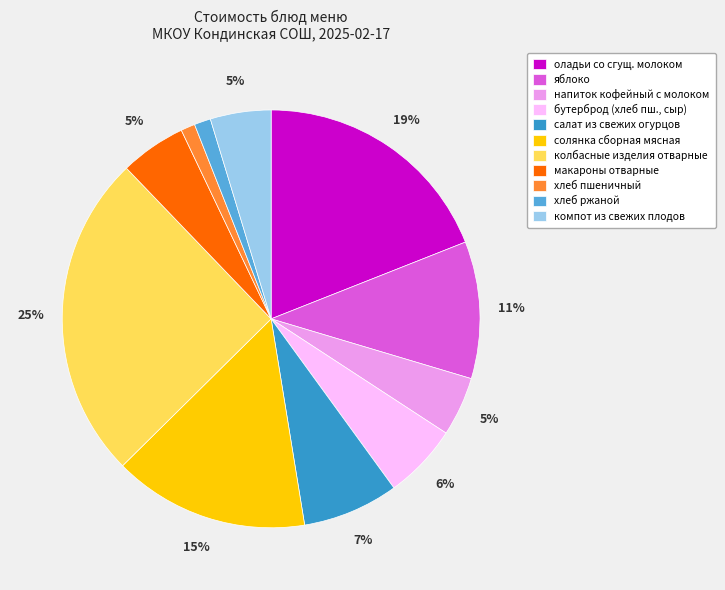

True or false: хлеб ржаной accounts for 16% of the total.

False